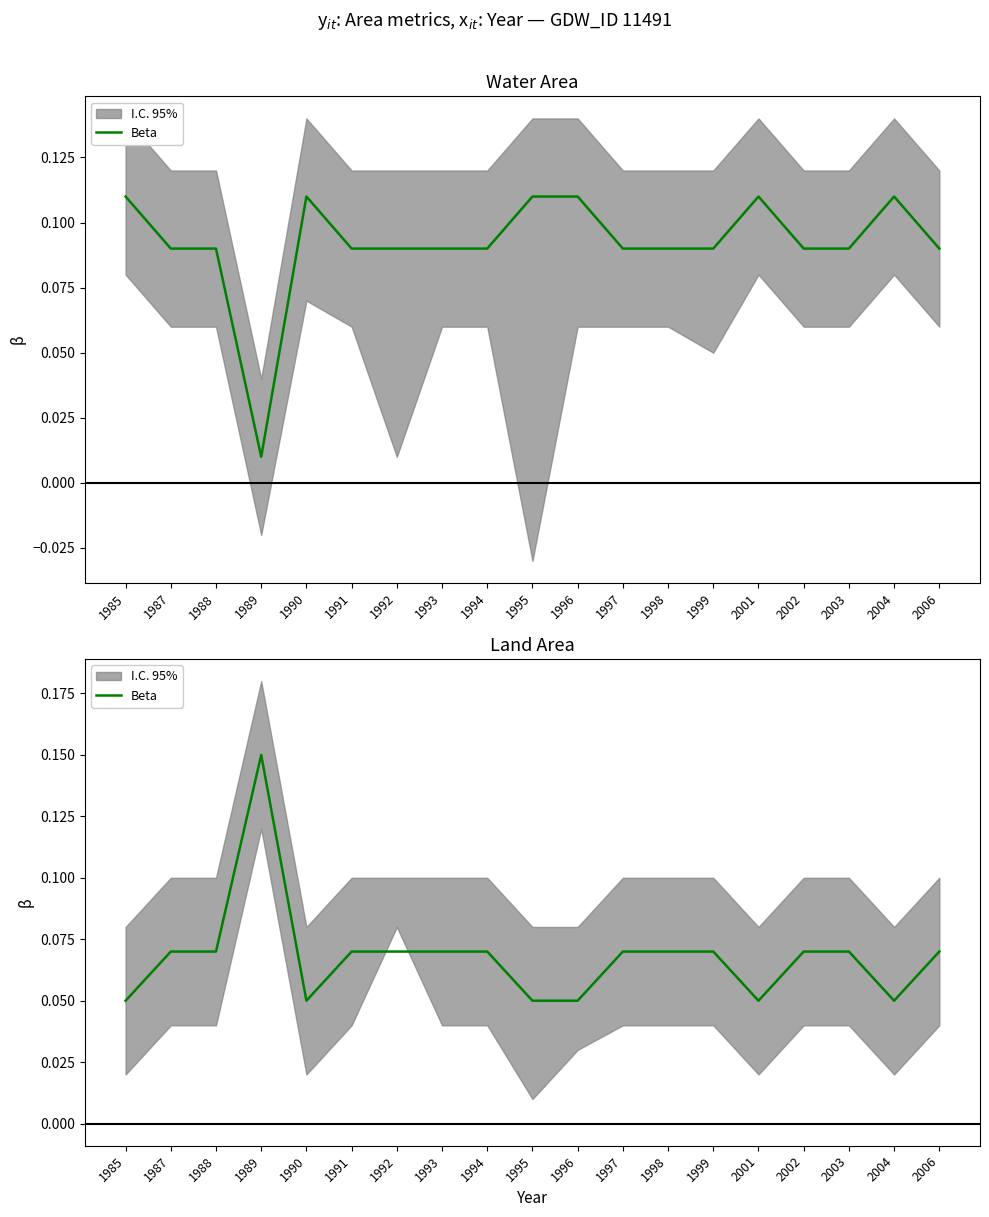

At which label is the value closest to 0?

1985